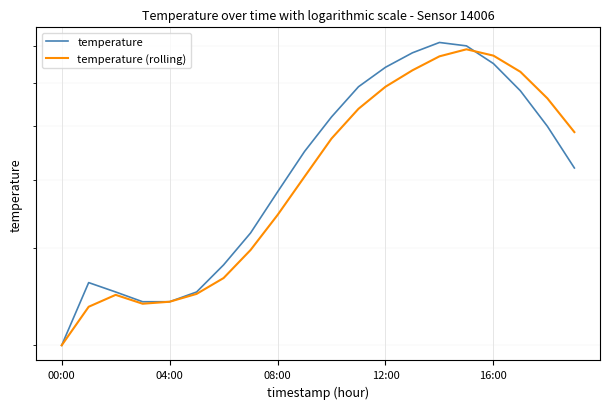

Which category has the highest value in the temperature series?

14